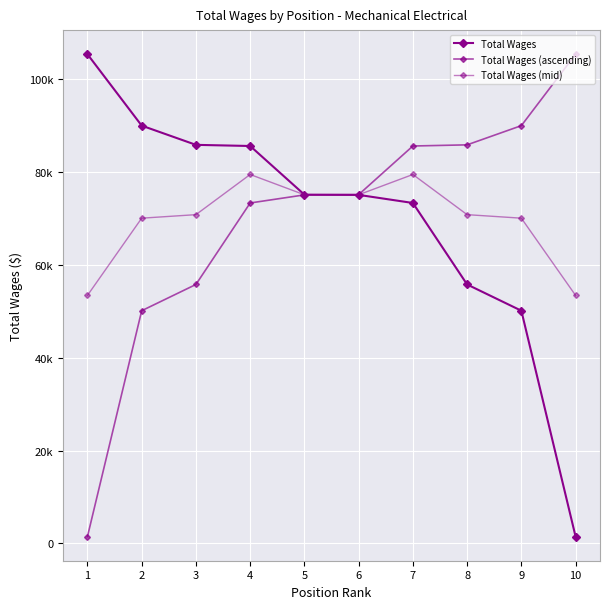

How many intersections are there between Total Wages (mid) and Total Wages?

1